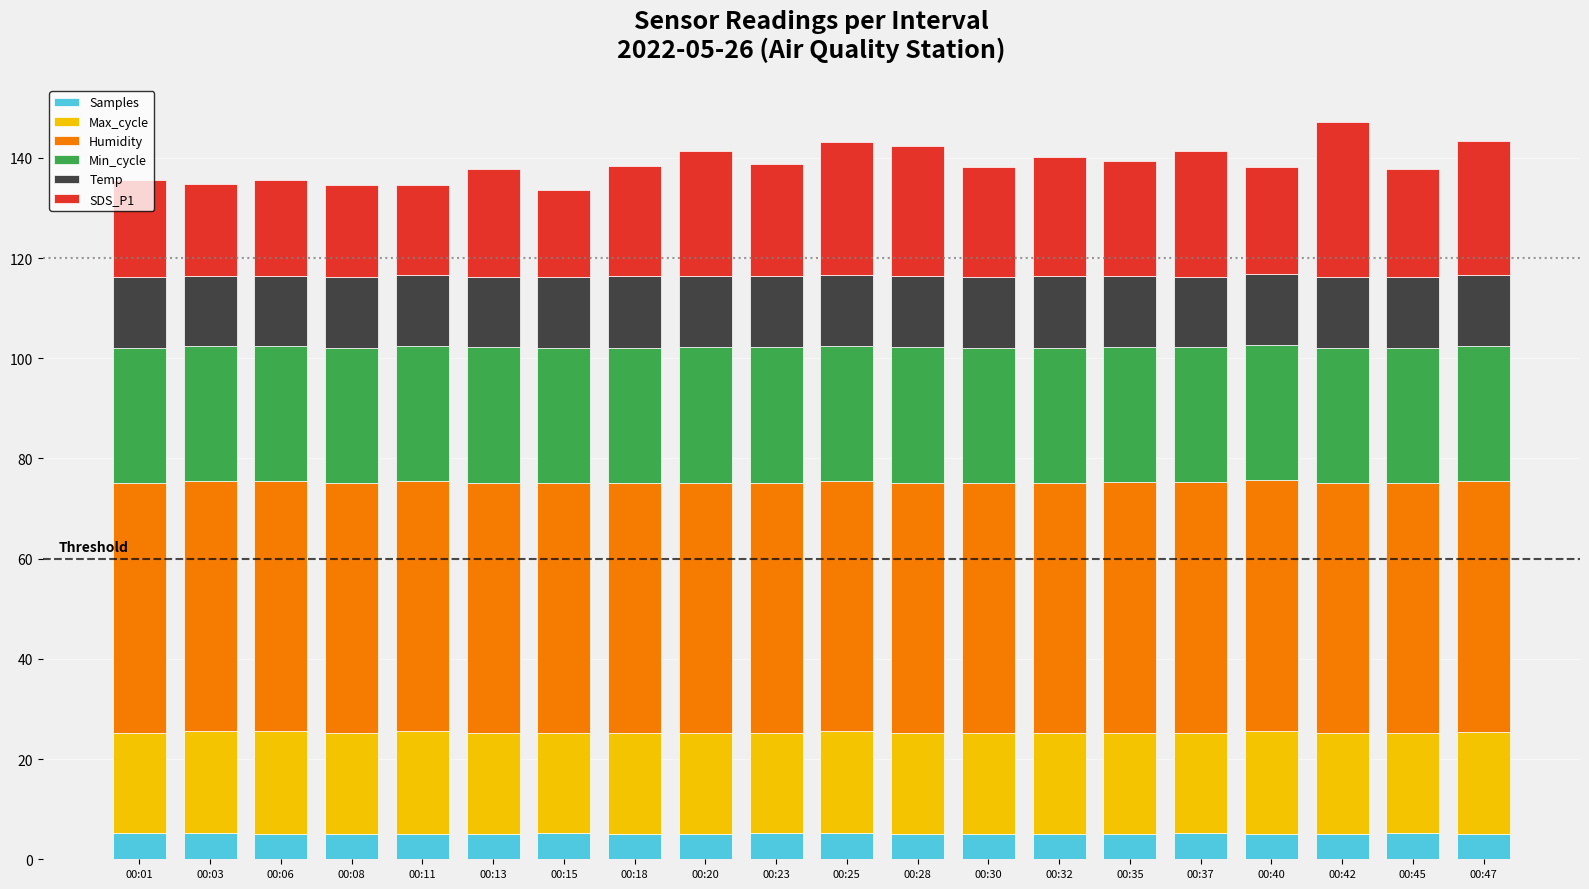

What is the lowest value of the Samples series?

5.1